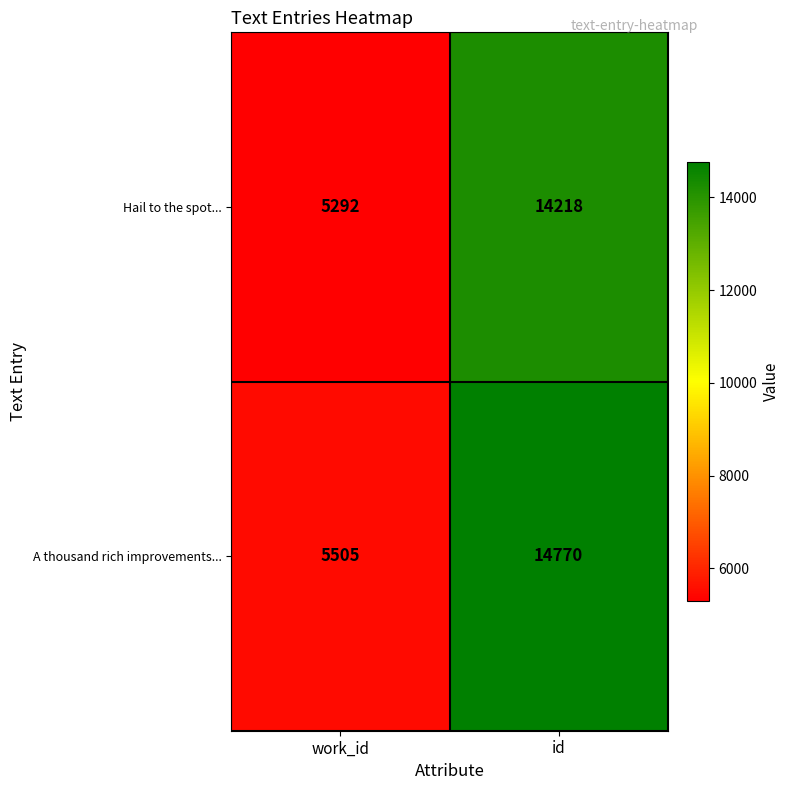

What is the difference between the A thousand rich improvements... values at id and work_id?

9265